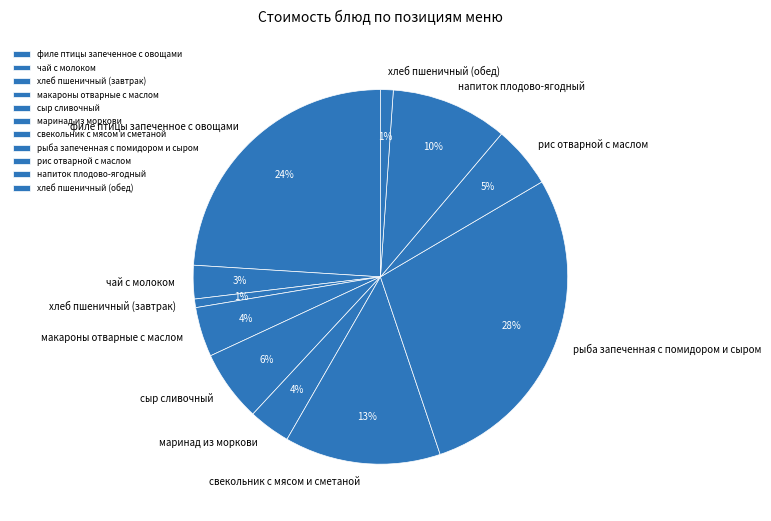

What is the ratio of the value at сыр сливочный to the value at напиток плодово-ягодный?

0.6